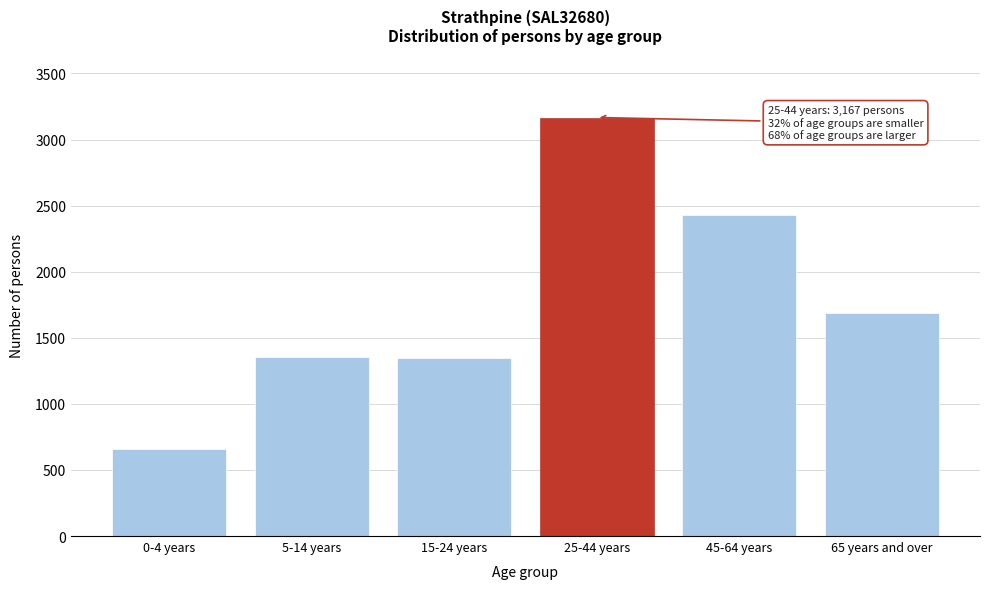

At which category does the chart reach its minimum across all series?

0-4 years